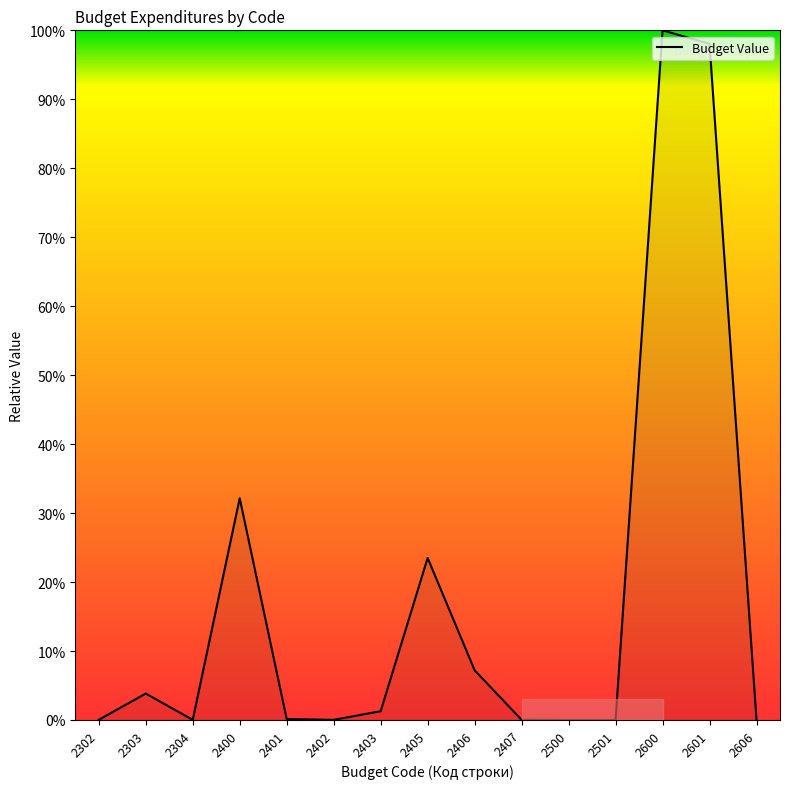

What is the difference between the second highest and minimum values?

98.0